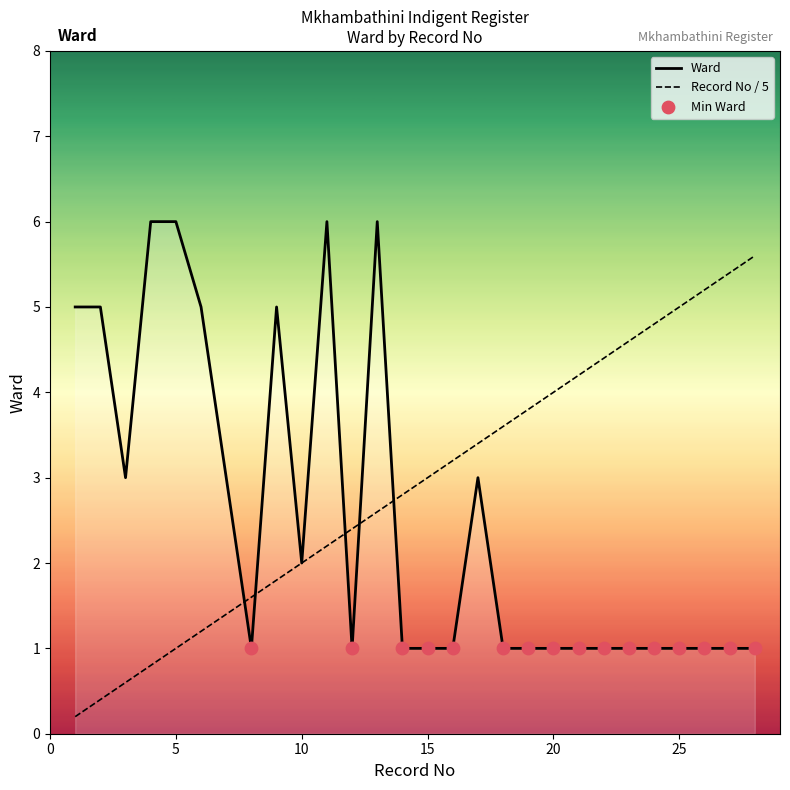

Which series reaches the minimum Y coordinate?

Record No